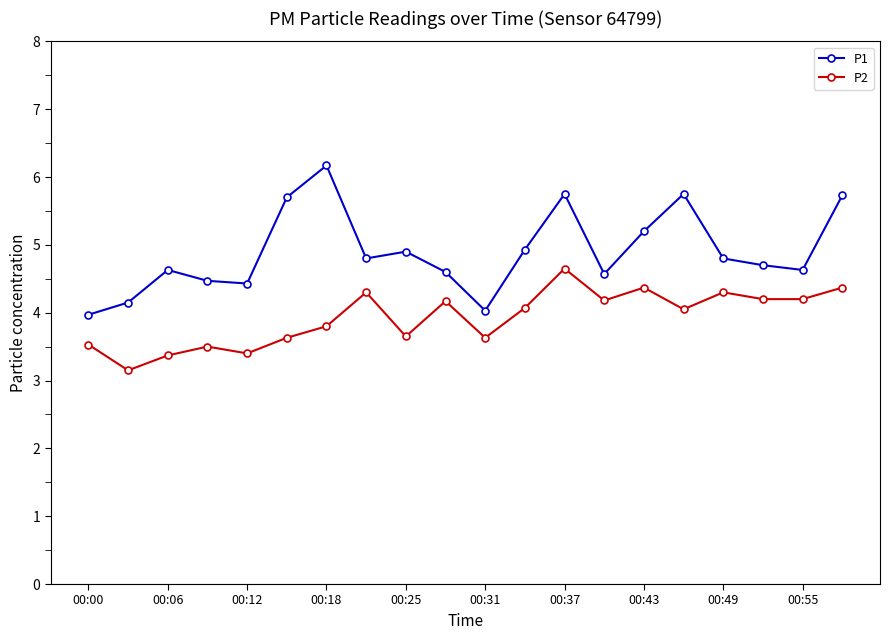

Rank the series by their maximum value, from highest to lowest.

P1, P2